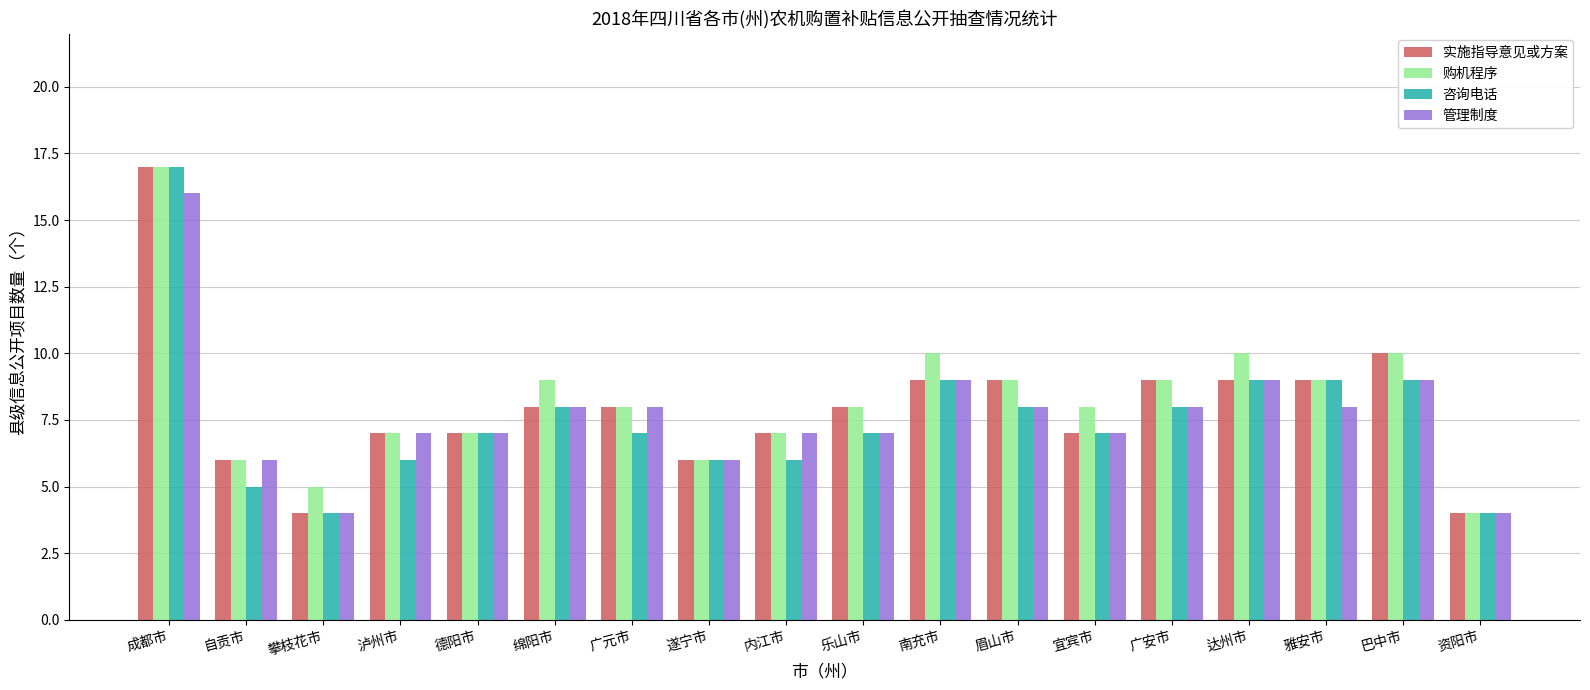

At which label does 管理制度 first exceed 8?

成都市